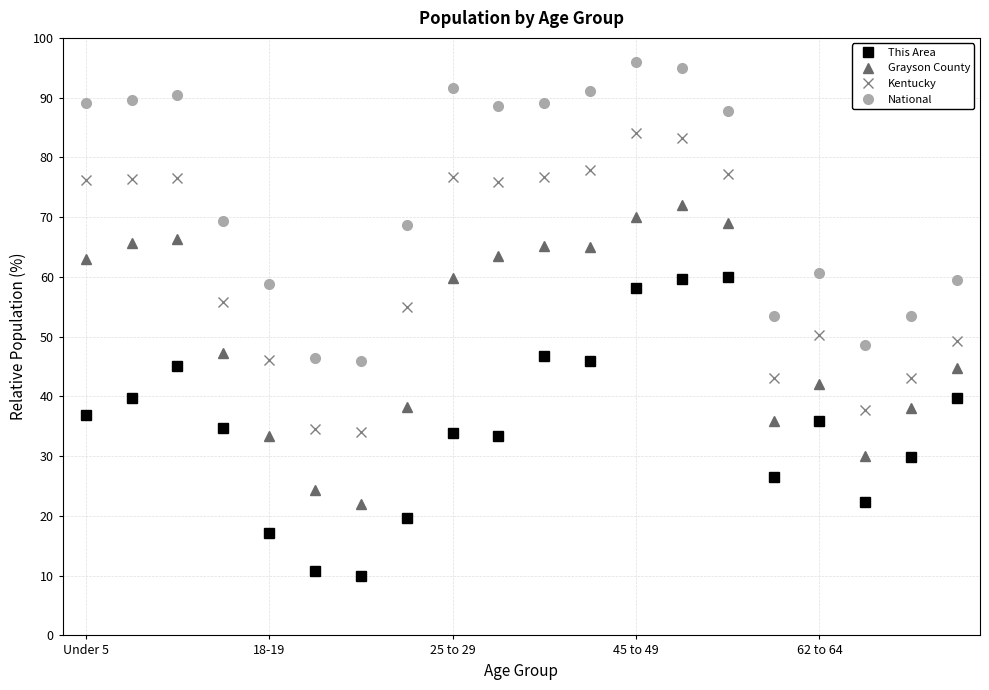

Does the chart display data point markers on the line(s)?

Yes